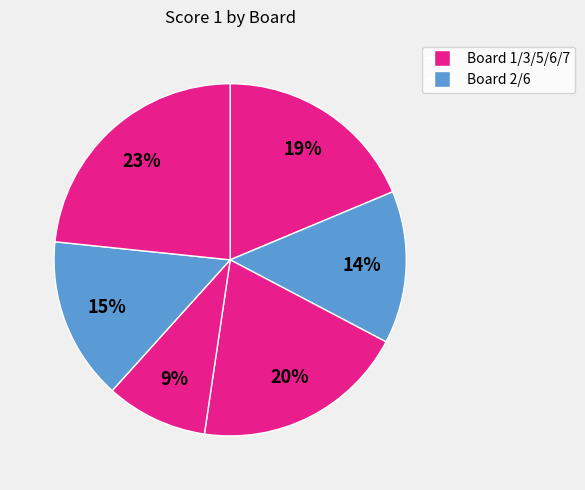

Is there any slice that represents more than half of the pie?

No